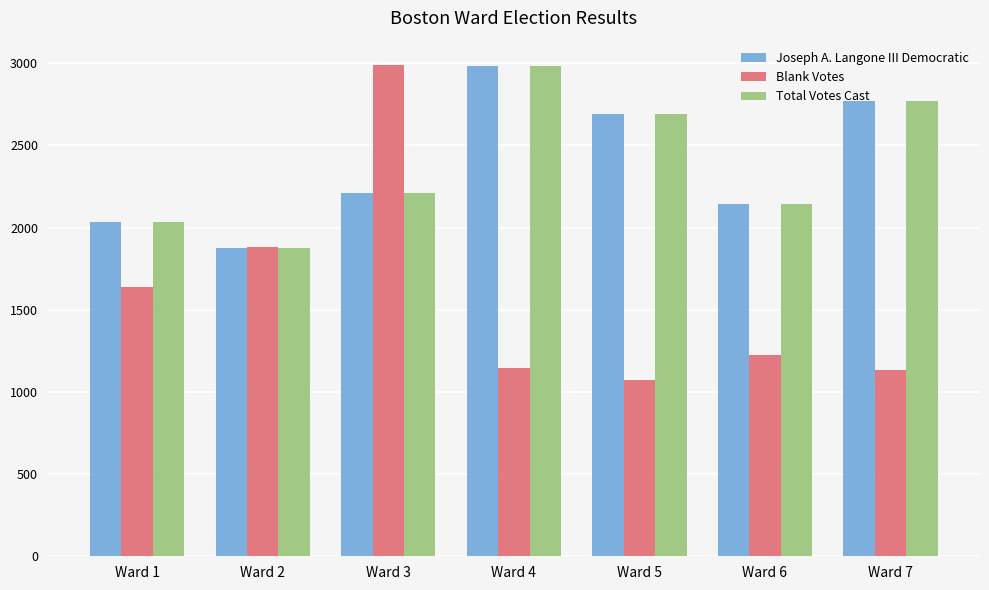

At how many categories does at least one series exceed 2431?

4